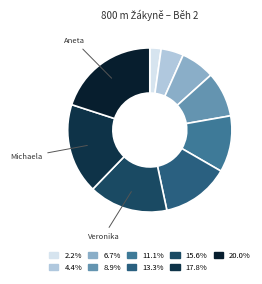

How many segments does this pie chart have?

9